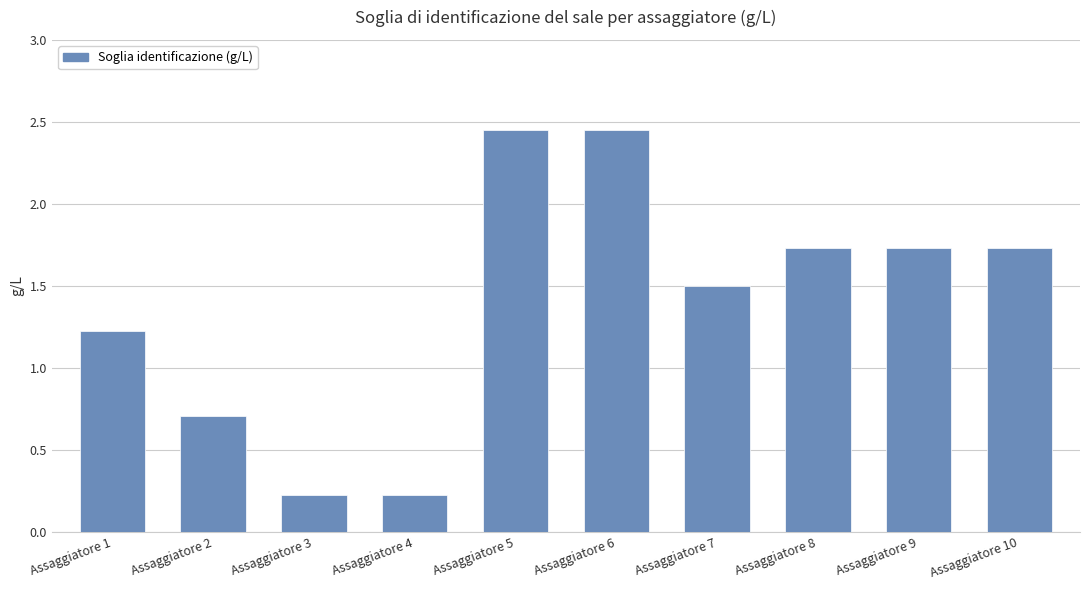

Where does the data first go above 1?

Assaggiatore 1